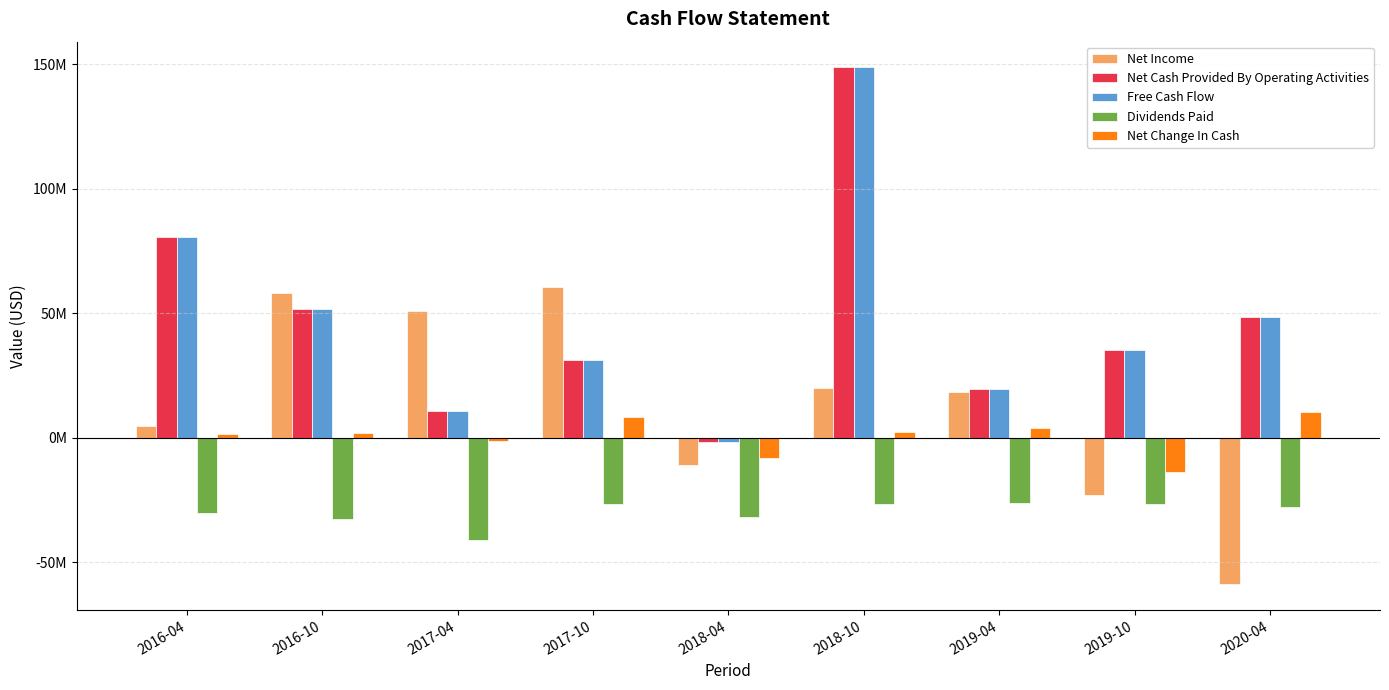

What are all the series names shown in the legend?

Net Income, Net Cash Provided By Operating Activities, Free Cash Flow, Dividends Paid, Net Change In Cash